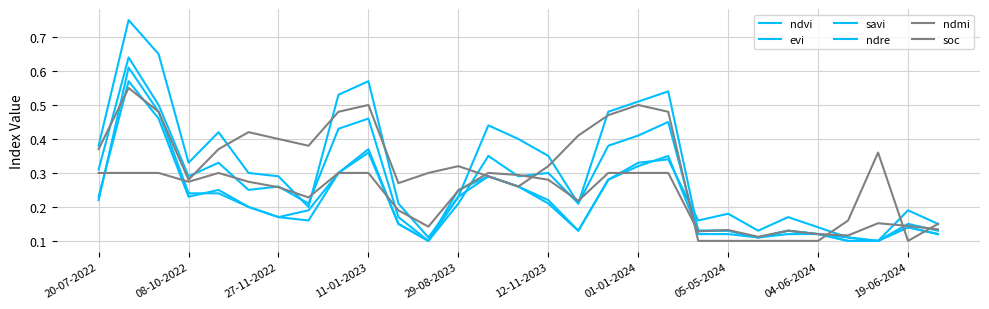

What is the highest value of the evi series?

0.6